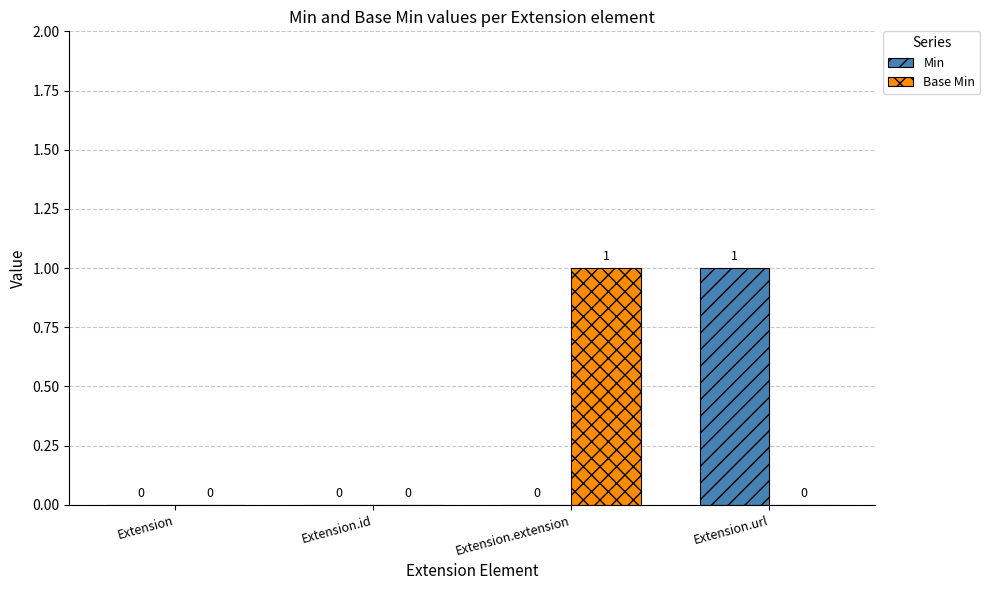

What is the spread (max minus min) of values at Extension.url?

1